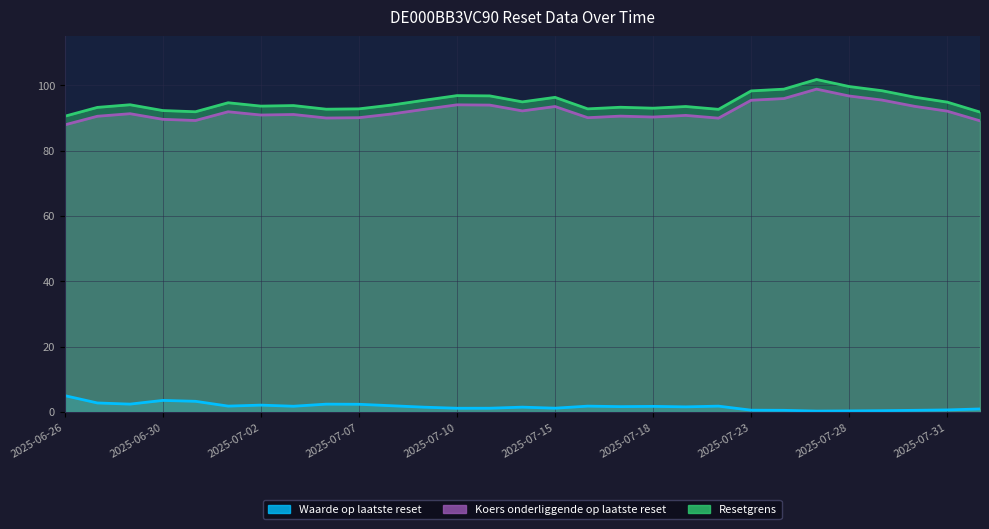

What is the smallest value displayed?

0.3